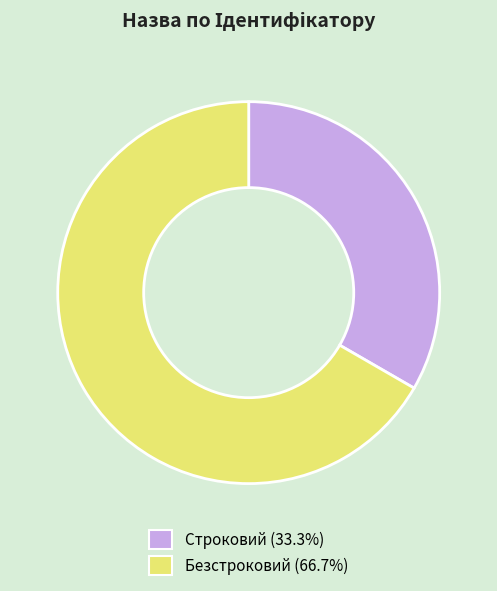

Combined, do Безстроковий (66.7%) and Строковий (33.3%) account for over 50%?

Yes